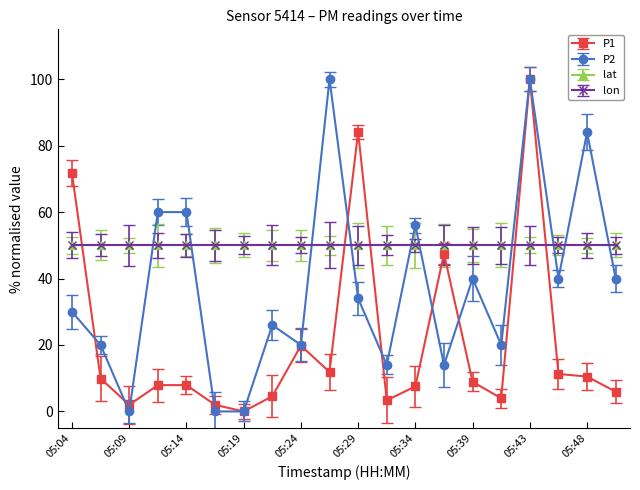

Does the chart have visible grid lines?

No